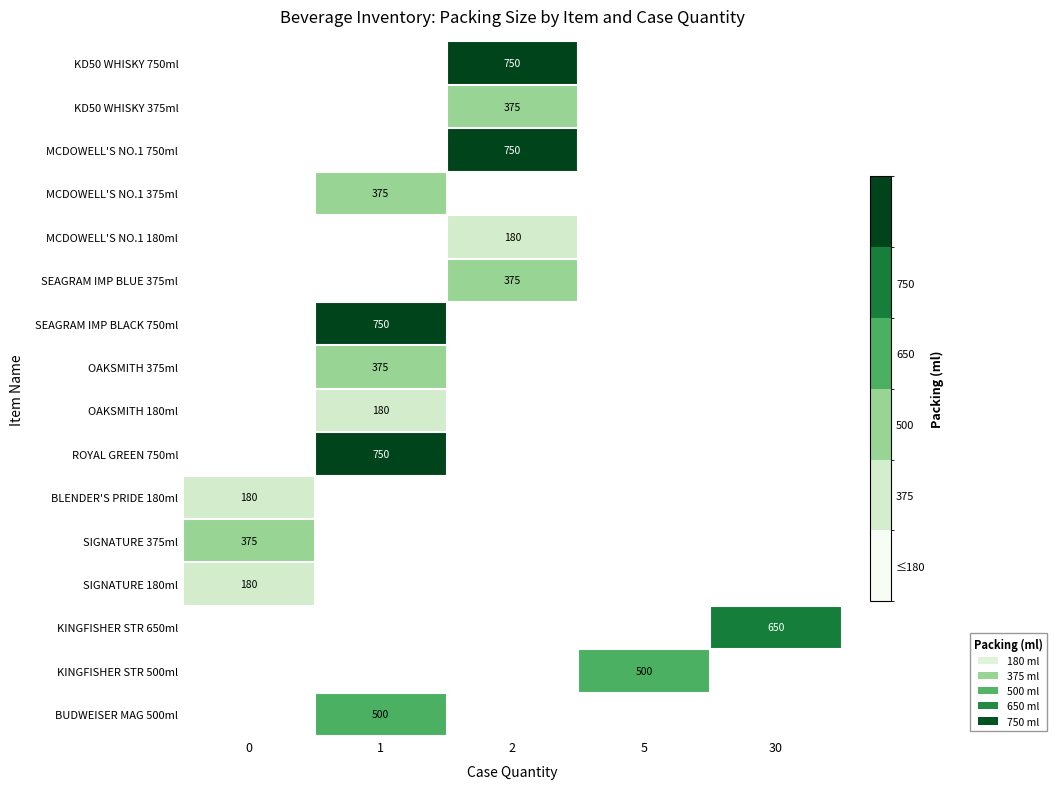

The value of SIGNATURE 180ml at 0 is 256. True or false?

False